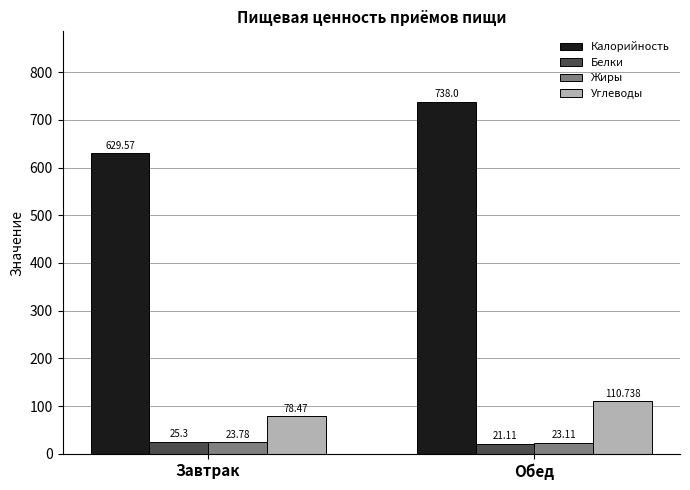

At which label does Белки reach its minimum?

Обед